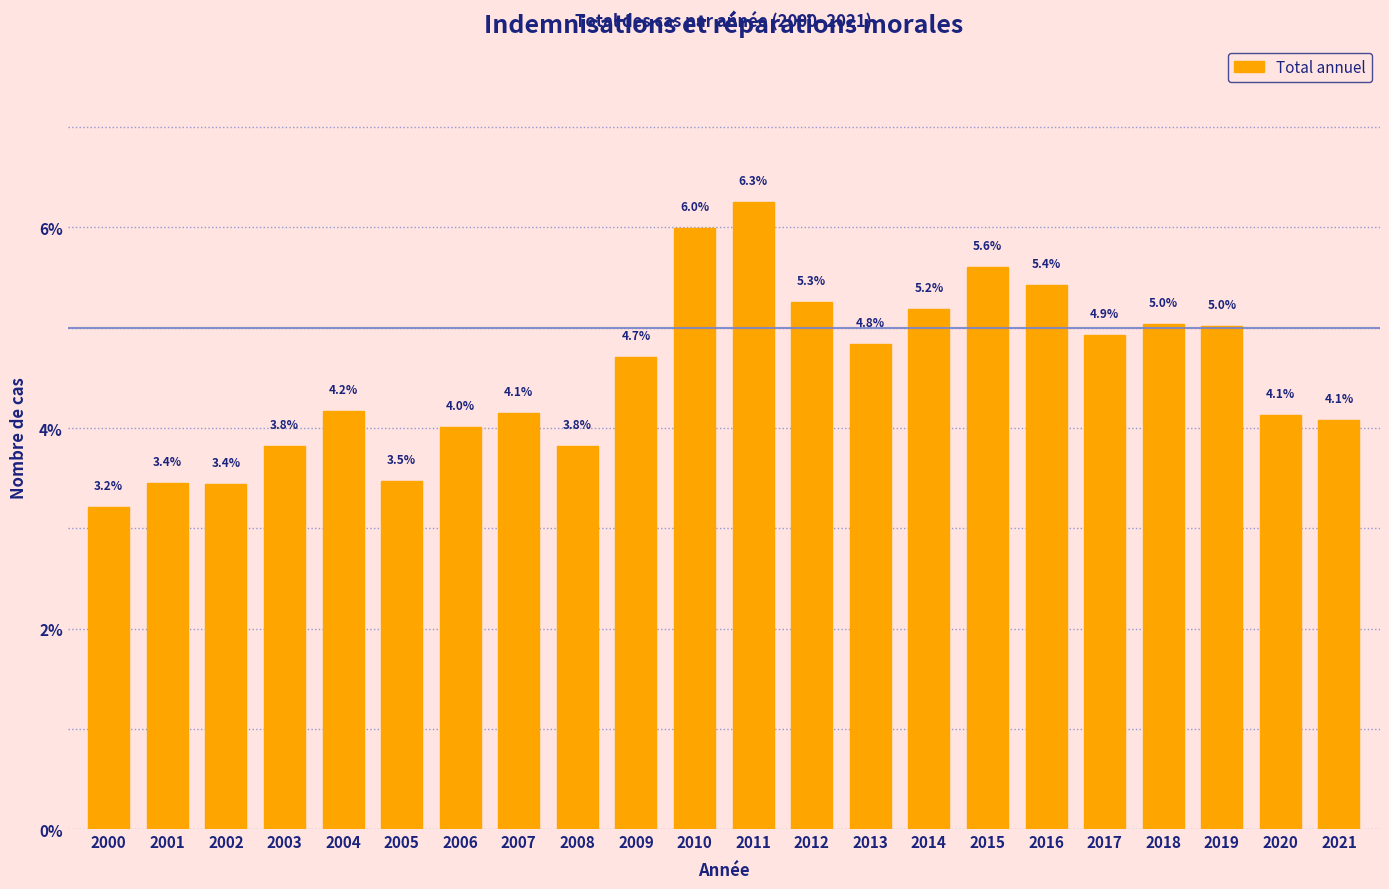

Reading right to left, transcribe all the data shown in this chart.

2021=4.1	2020=4.1	2019=5.0	2018=5.0	2017=4.9	2016=5.4	2015=5.6	2014=5.2	2013=4.8	2012=5.3	2011=6.3	2010=6.0	2009=4.7	2008=3.8	2007=4.1	2006=4.0	2005=3.5	2004=4.2	2003=3.8	2002=3.4	2001=3.4	2000=3.2